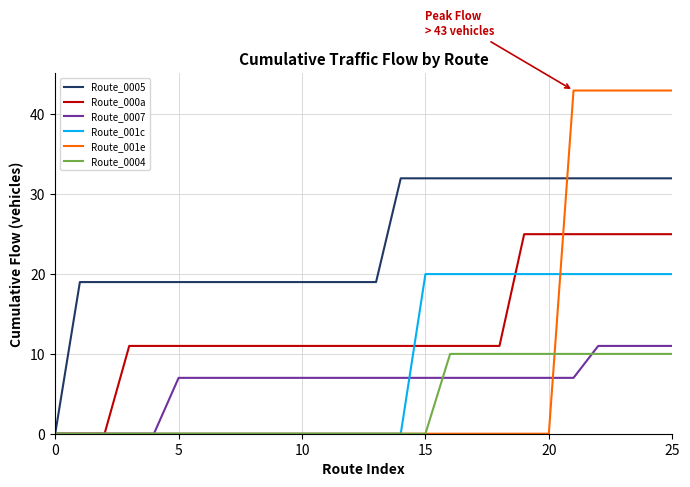

What are all the series names shown in the legend?

Route_0005, Route_000a, Route_0007, Route_001c, Route_001e, Route_0004